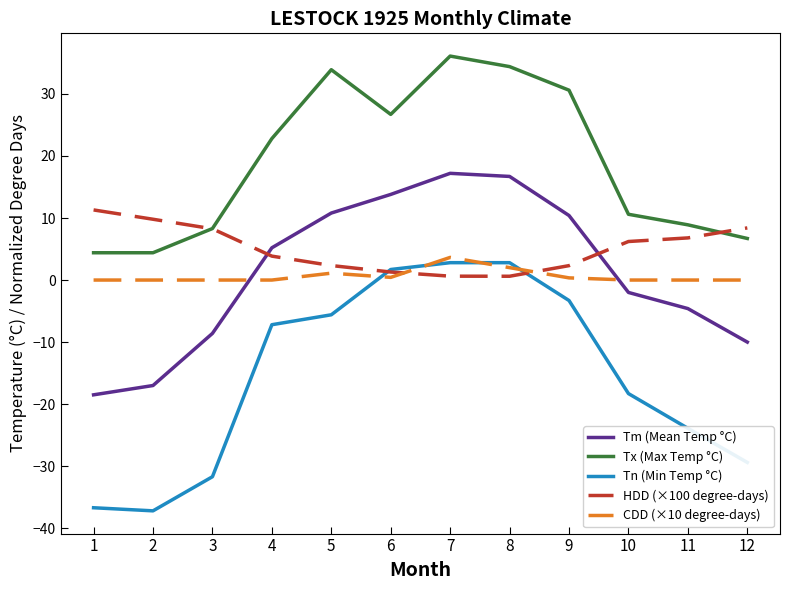

True or false: Tm (Mean Temp °C) and Tx (Max Temp °C) intersect in this chart.

False